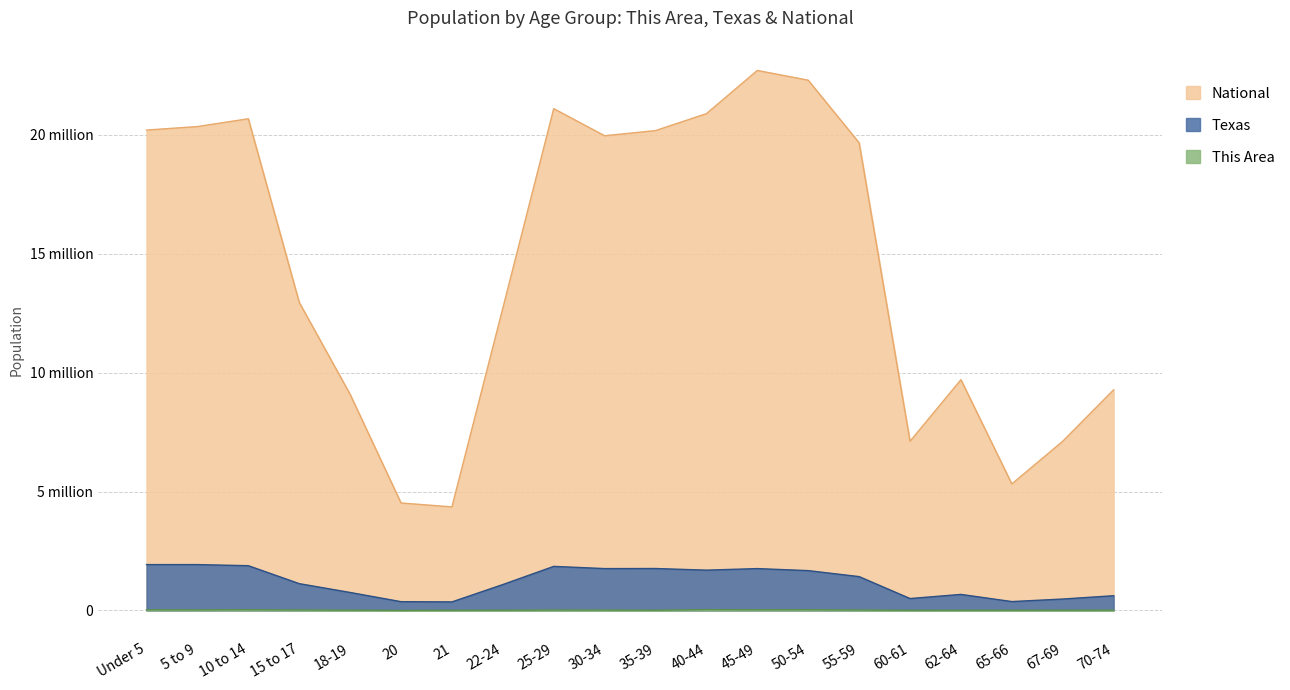

True or false: This Area and Texas cross at least once.

False